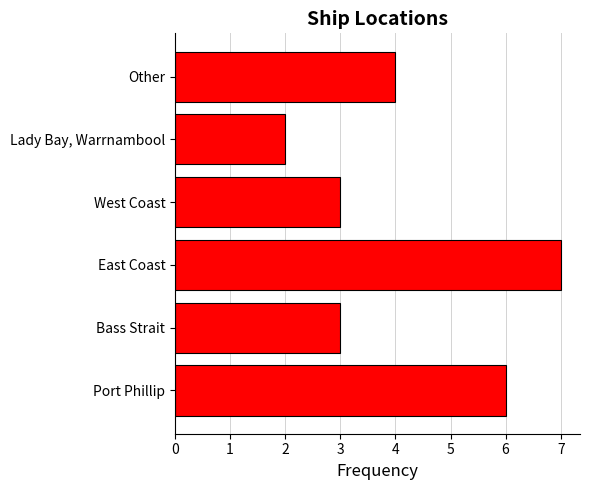

Is it true that the value at Port Phillip is 9?

False